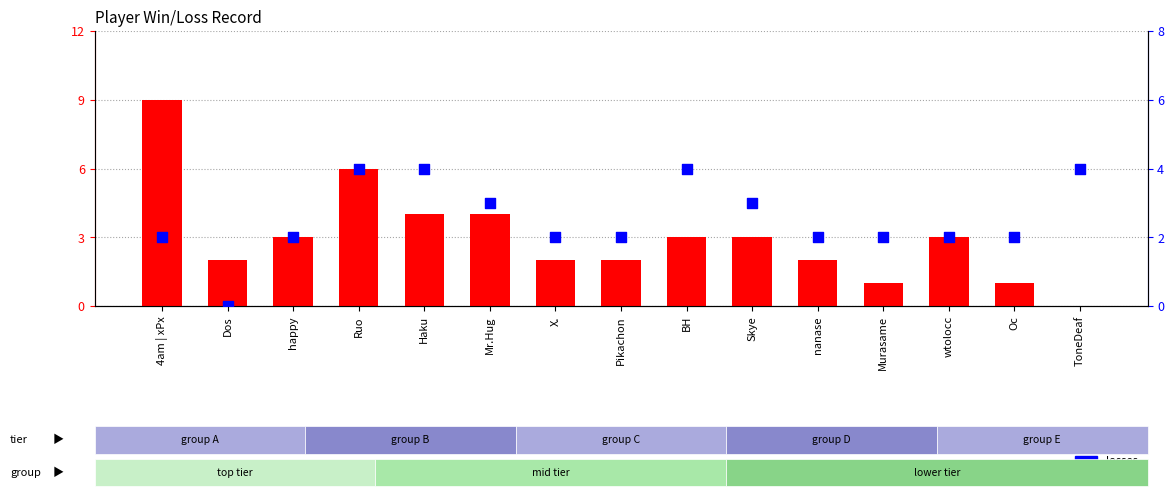

Is the value of wins at Haku greater than the value of losses at Skye?

Yes